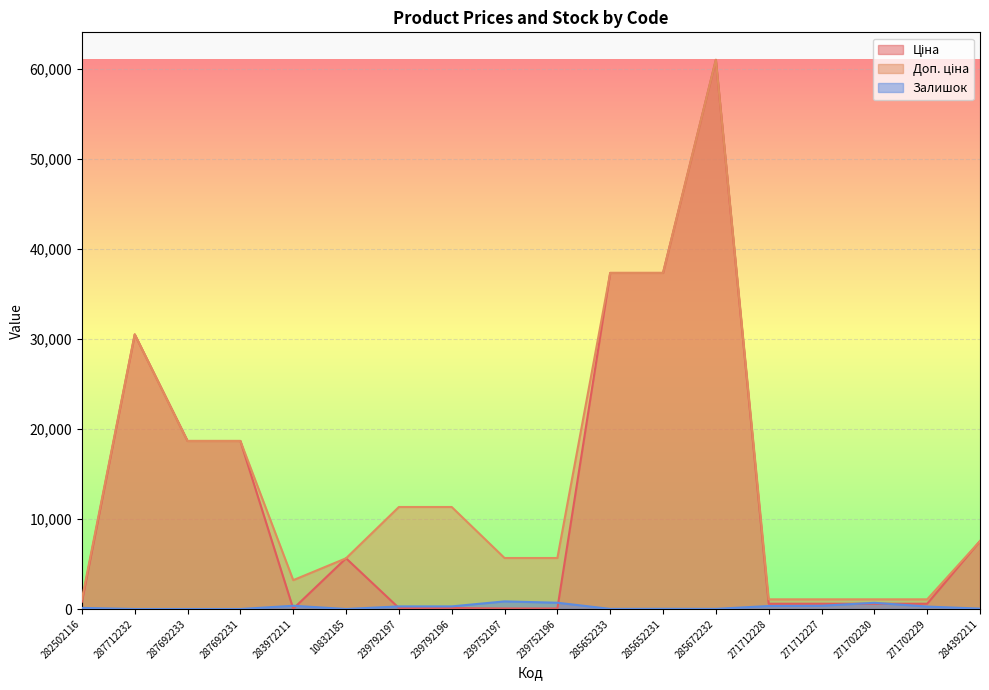

What is the average value of the Доп. ціна series?

14408.6